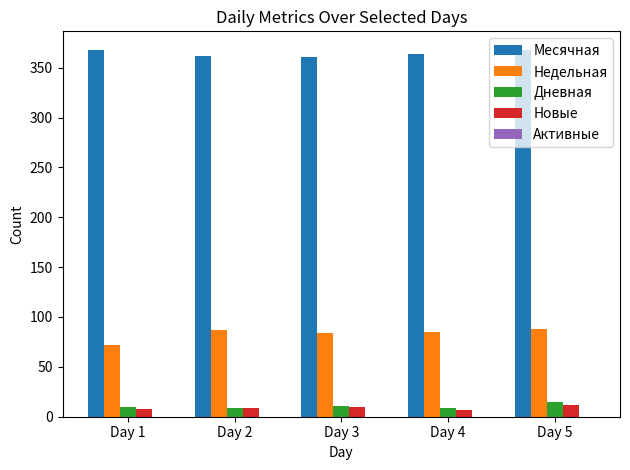

How many data points does each series have?

5